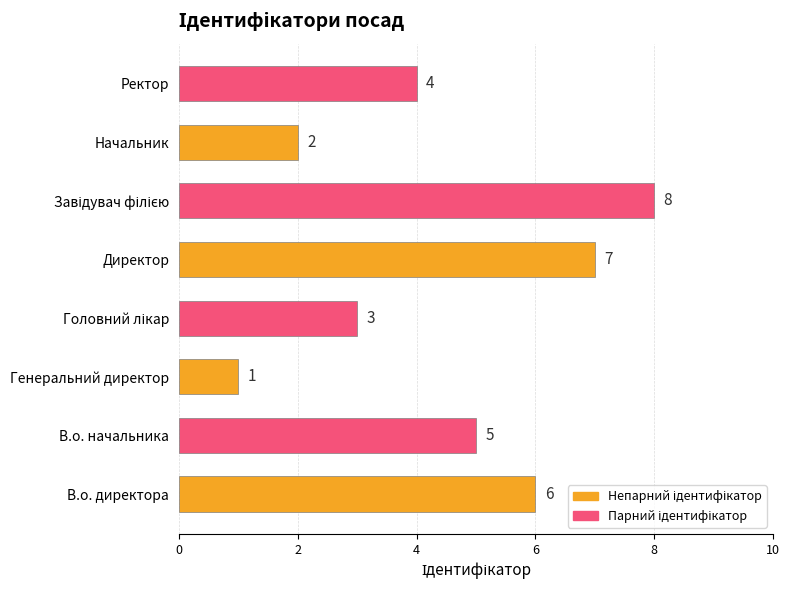

Reading top to bottom, transcribe all the data shown in this chart.

4	2	8	7	3	1	5	6